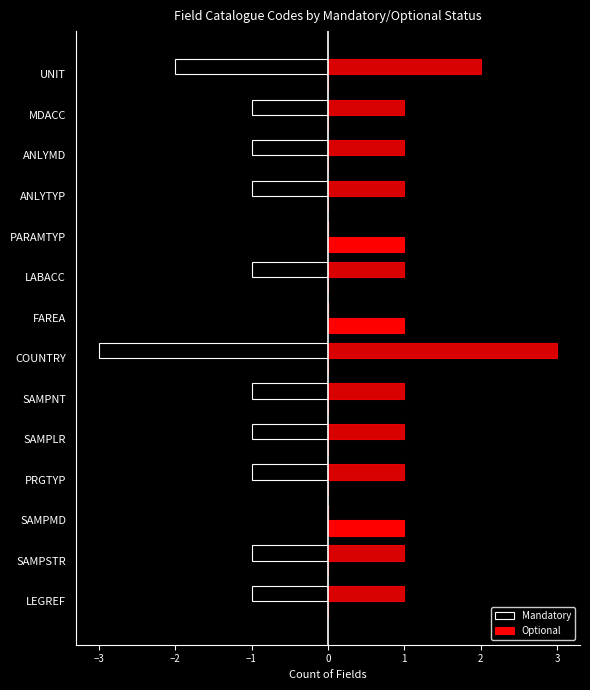

At how many categories does at least one series exceed -2?

14